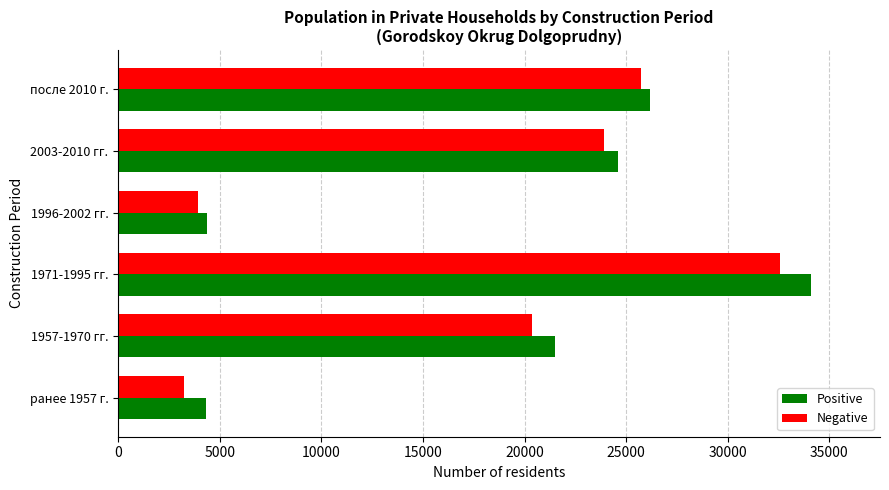

Which series has the largest range (max minus min)?

Positive